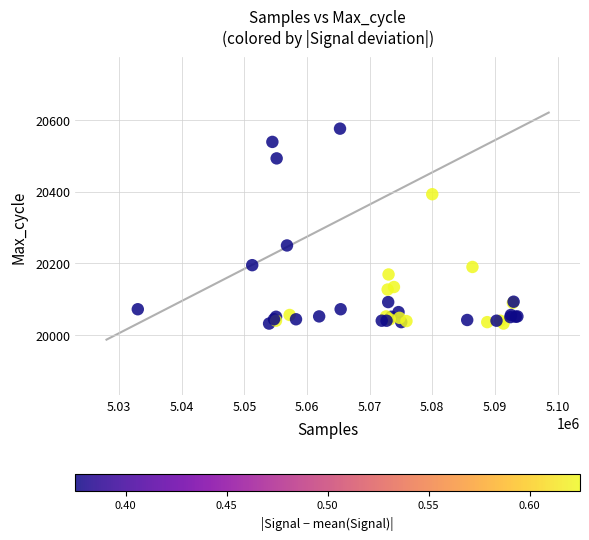

What Y value in the scatter plot is closest to 20304?

20250